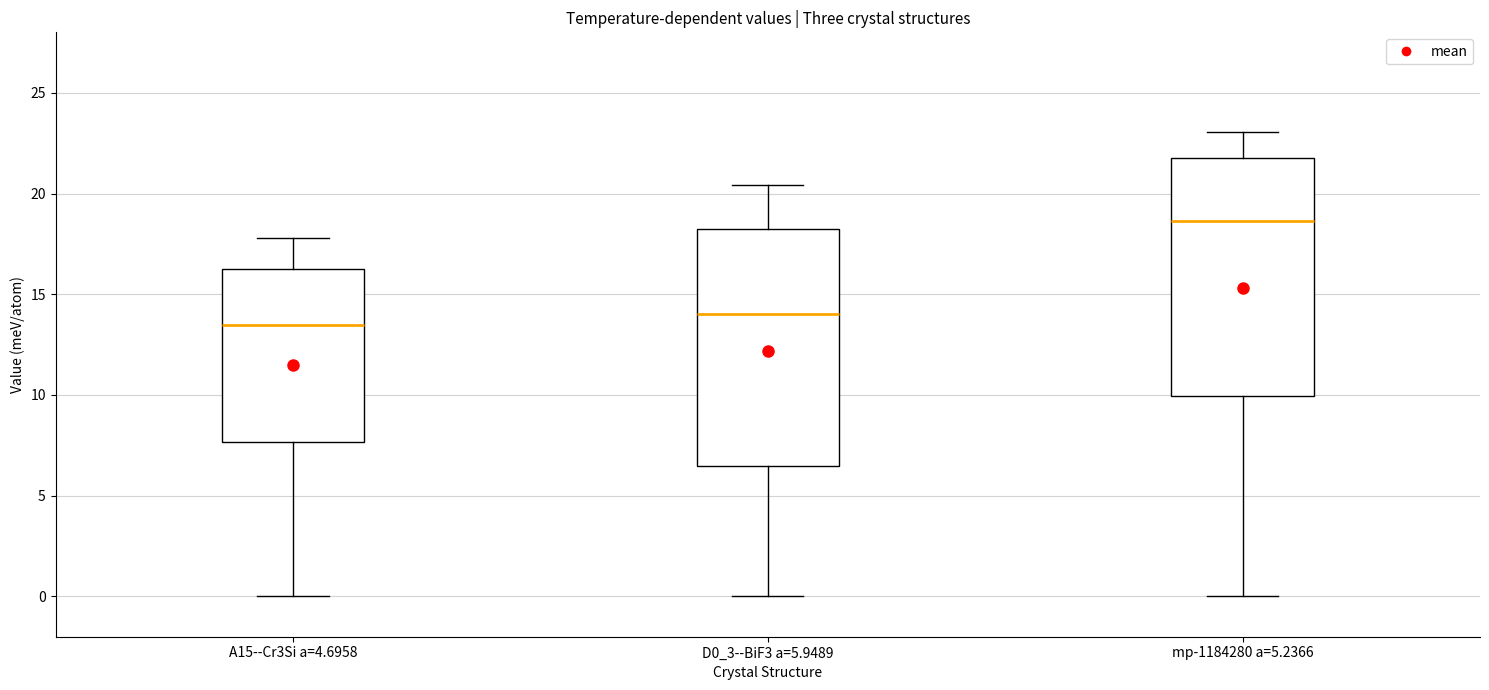

Where is the lower edge of the box for D0_3--BiF3 a=5.9489 on the y-axis? The values are not printed on the chart, so give them approximately, as read against the axis.

6.5